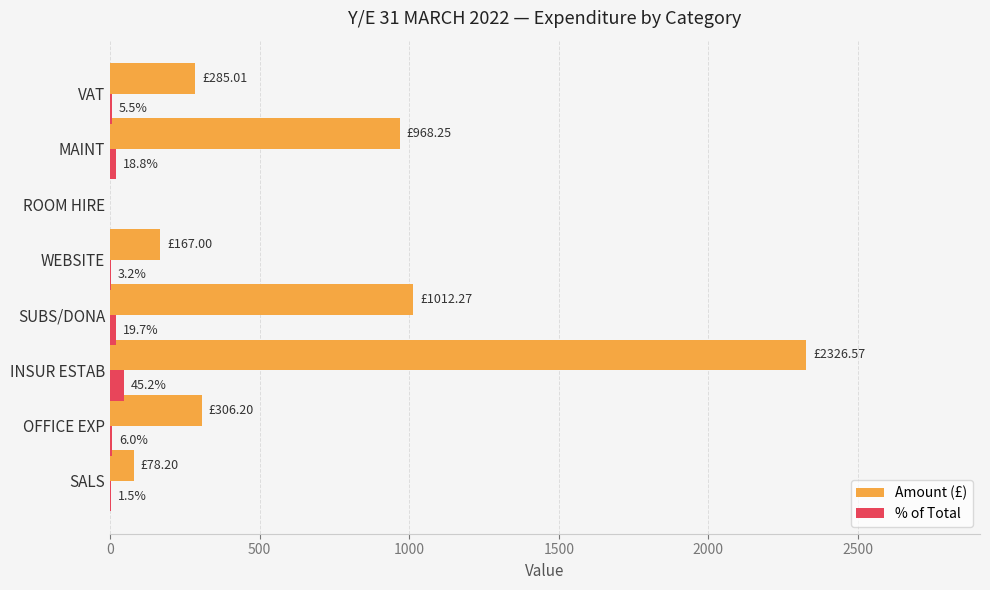

Which series has the largest total across all categories?

Amount (£)